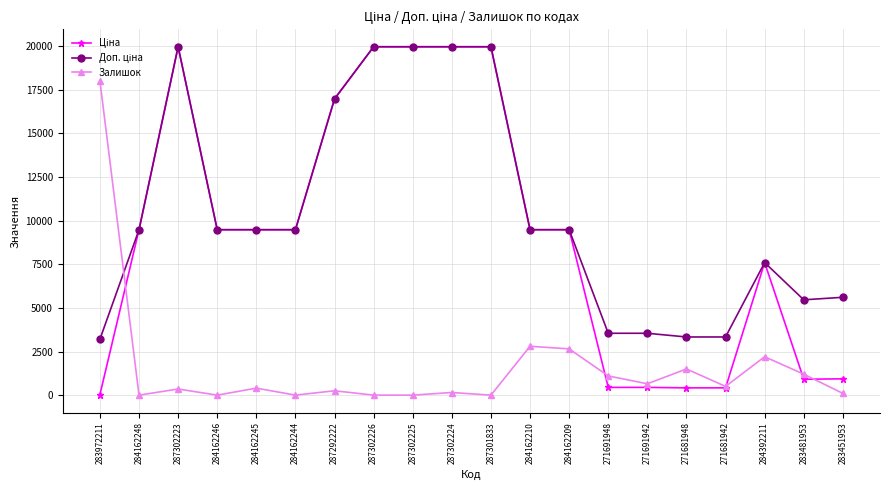

What is the total value across all series at 284162209?

21610.1